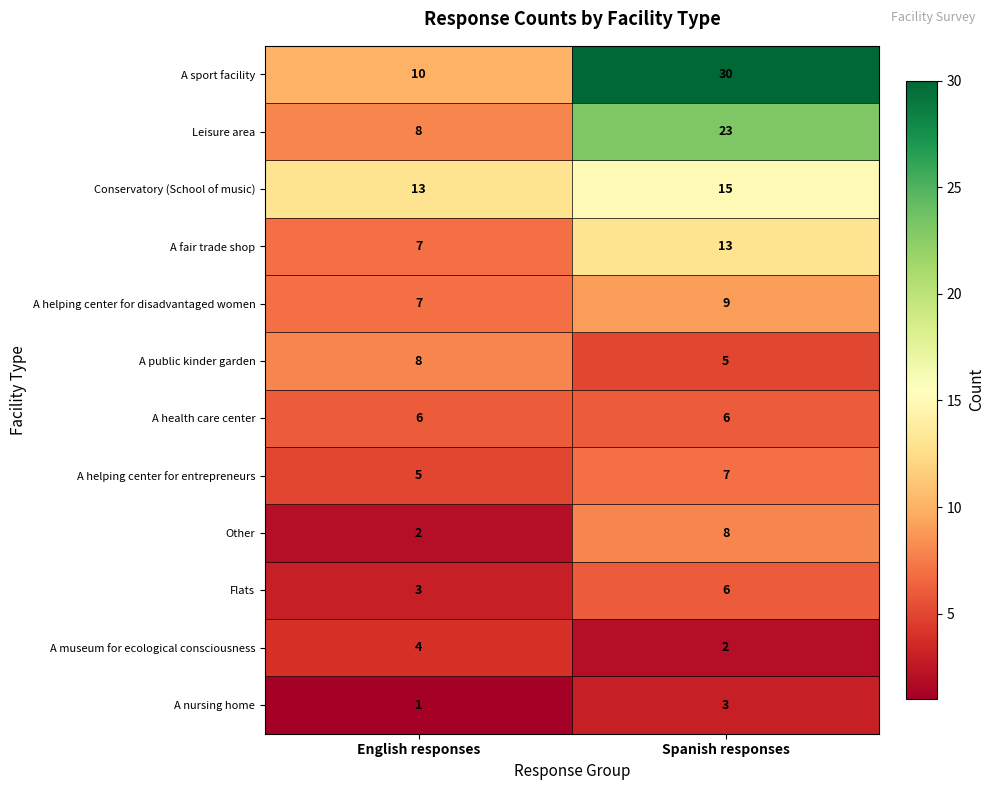

What is the sum of all A health care center values?

12